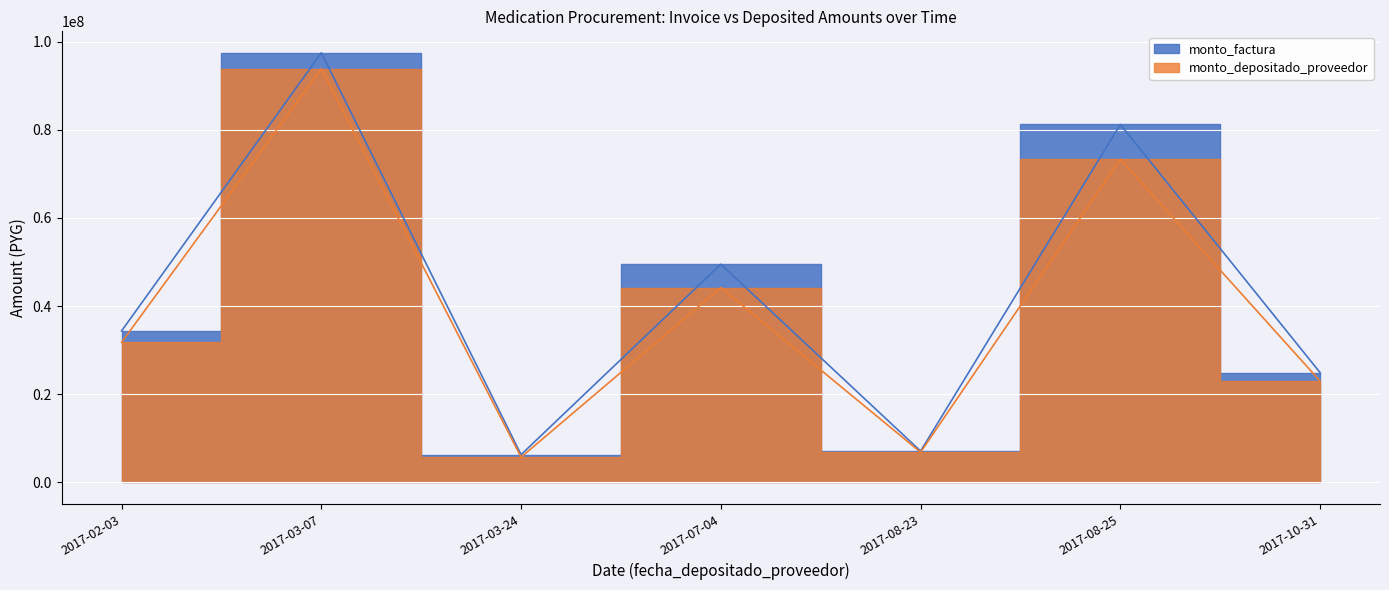

True or false: monto_depositado_proveedor and monto_factura cross at least once.

False